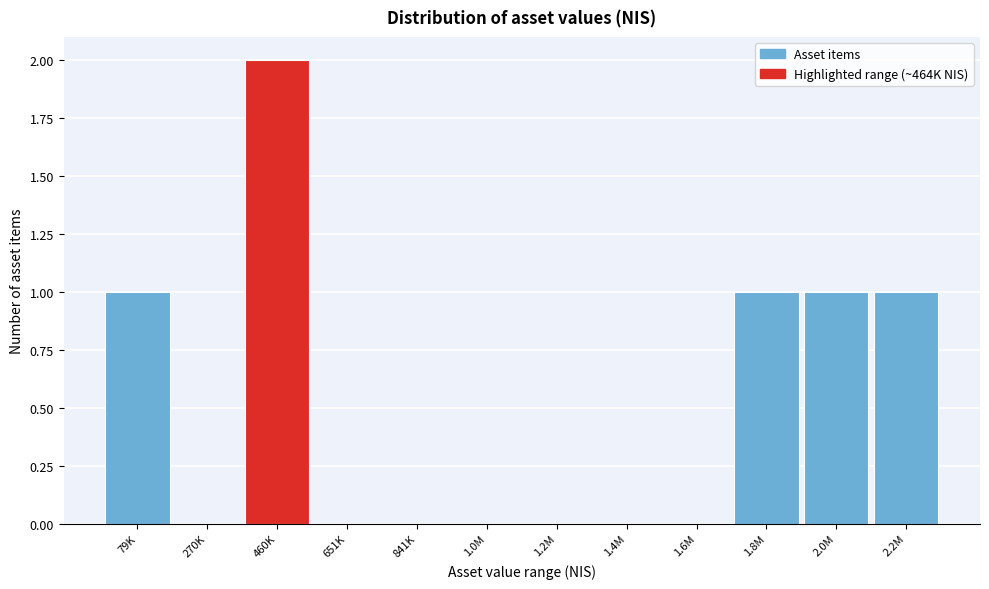

Reading right to left, transcribe all the data shown in this chart.

2.2M=1	2.0M=1	1.8M=1	1.6M=0	1.4M=0	1.2M=0	1.0M=0	841K=0	651K=0	460K=2	270K=0	79K=1